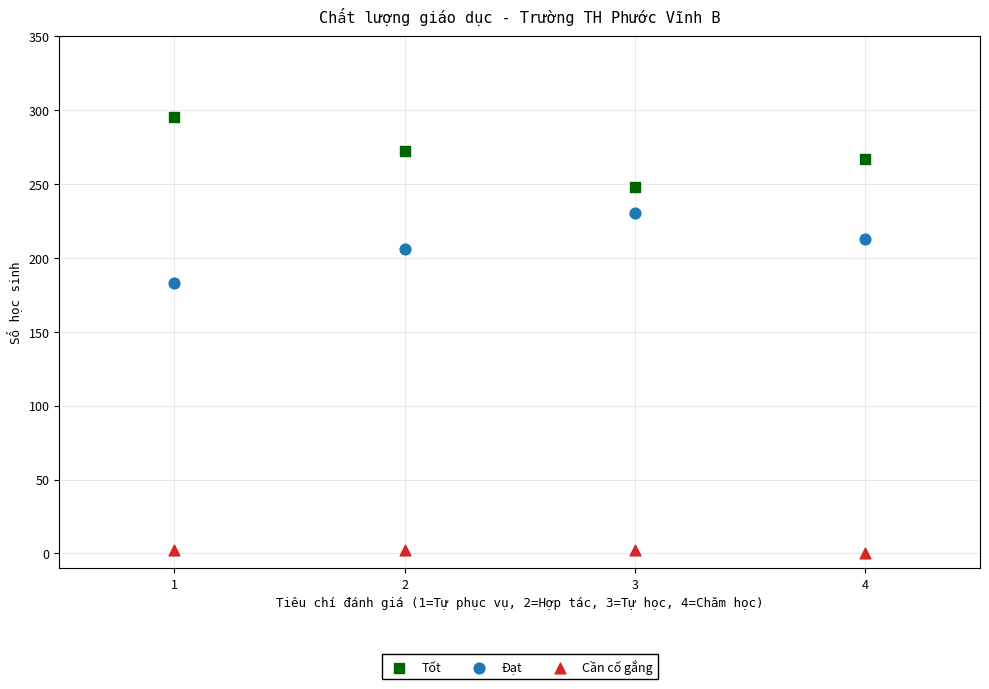

What is the X range (max minus min) for the scatter plot?

3